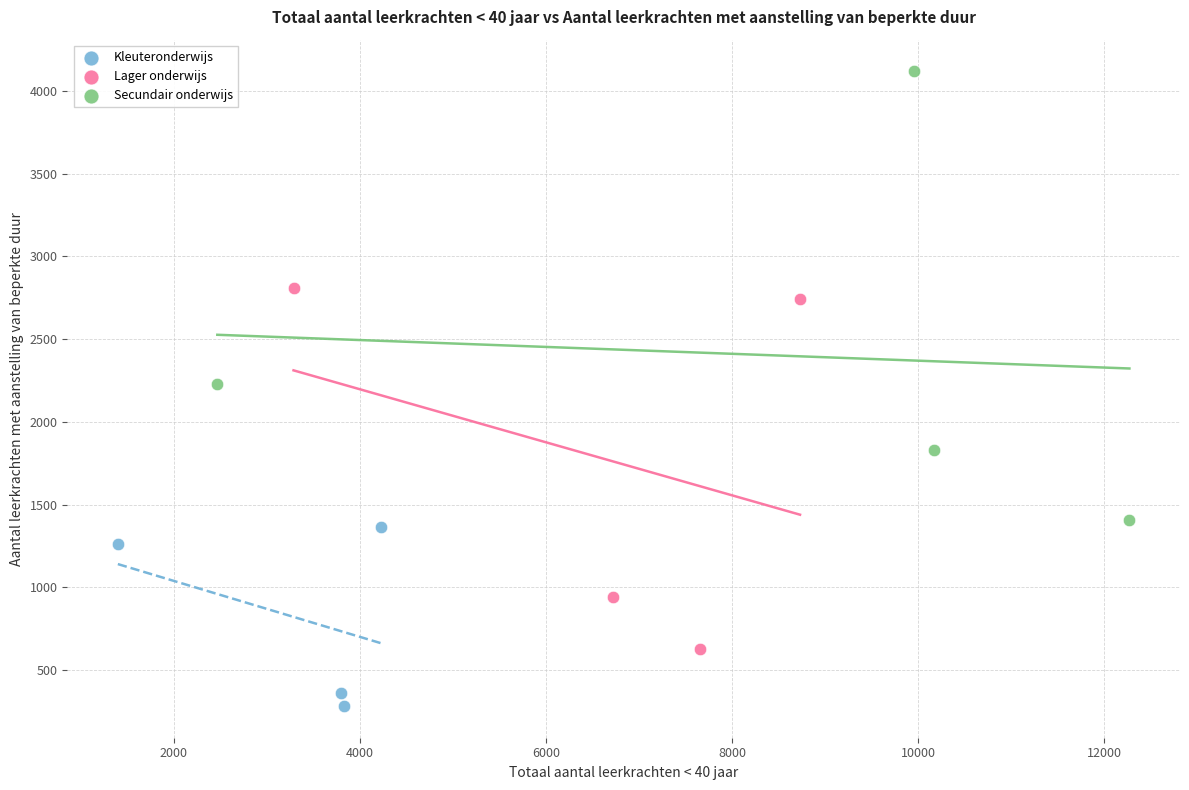

Which series has the widest spread of Y values?

Secundair onderwijs